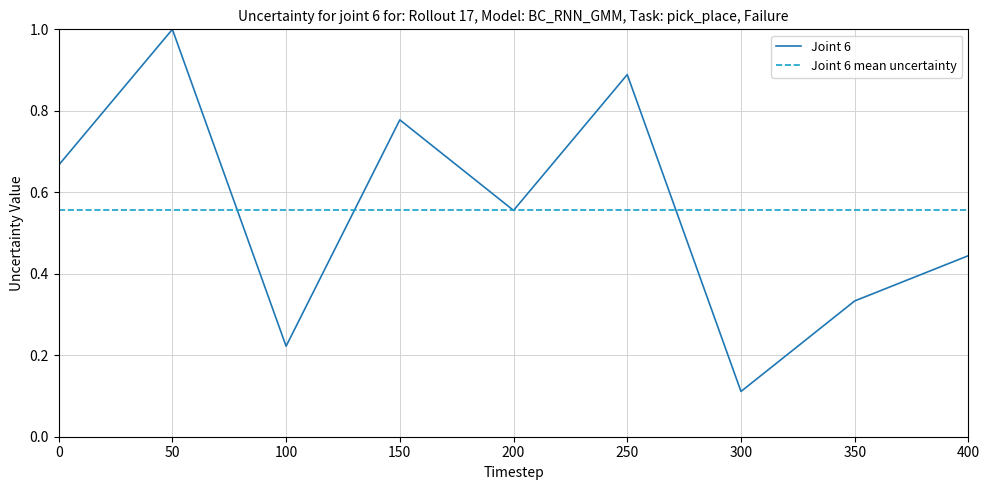

How many categories are shown in the chart?

9